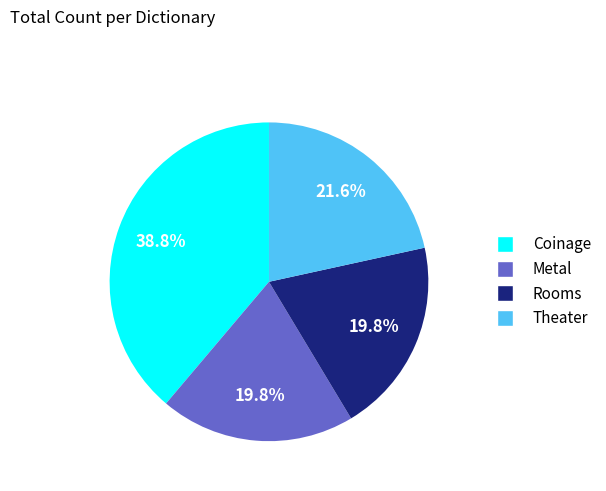

What percentage is NOT represented by Theater?

78.4%